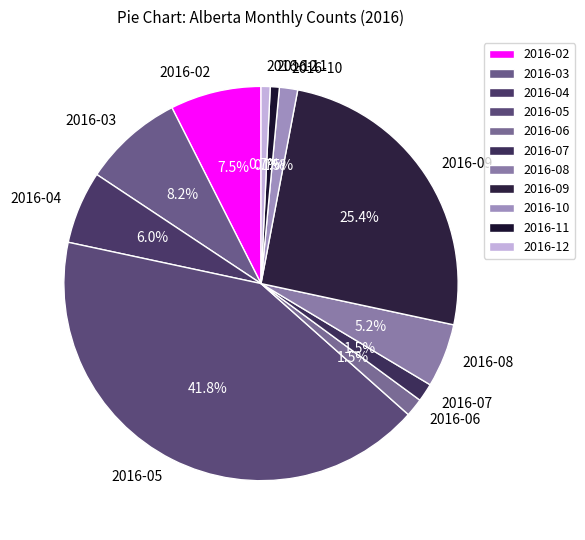

What is the largest slice in the pie chart?

2016-05